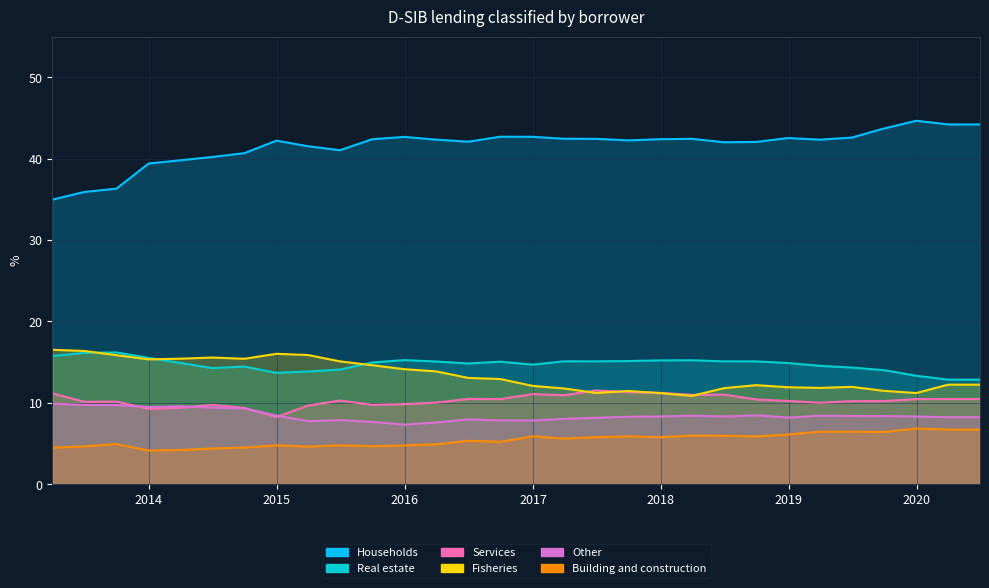

What is the difference between the Fisheries values at 2014-03-31 and 2018-12-31?

3.5